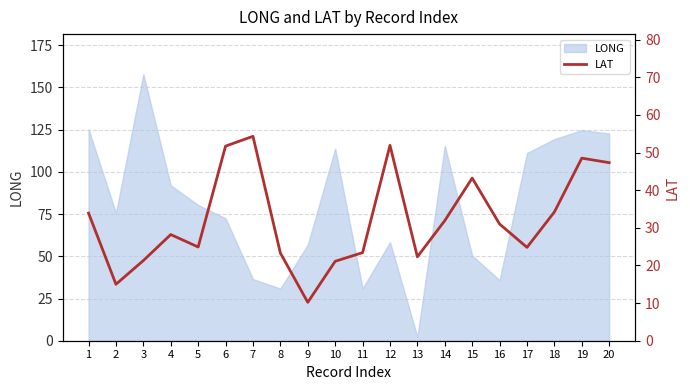

At which label does LONG reach its minimum?

13